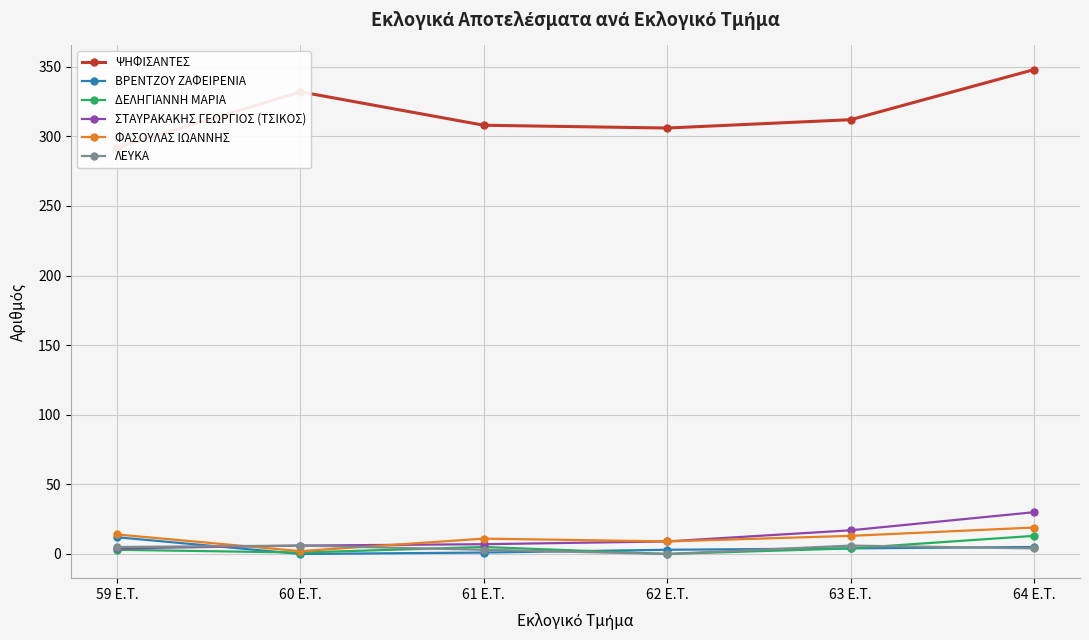

Read the ΨΗΦΙΣΑΝΤΕΣ value at 64 E.T., to the nearest 5.

350